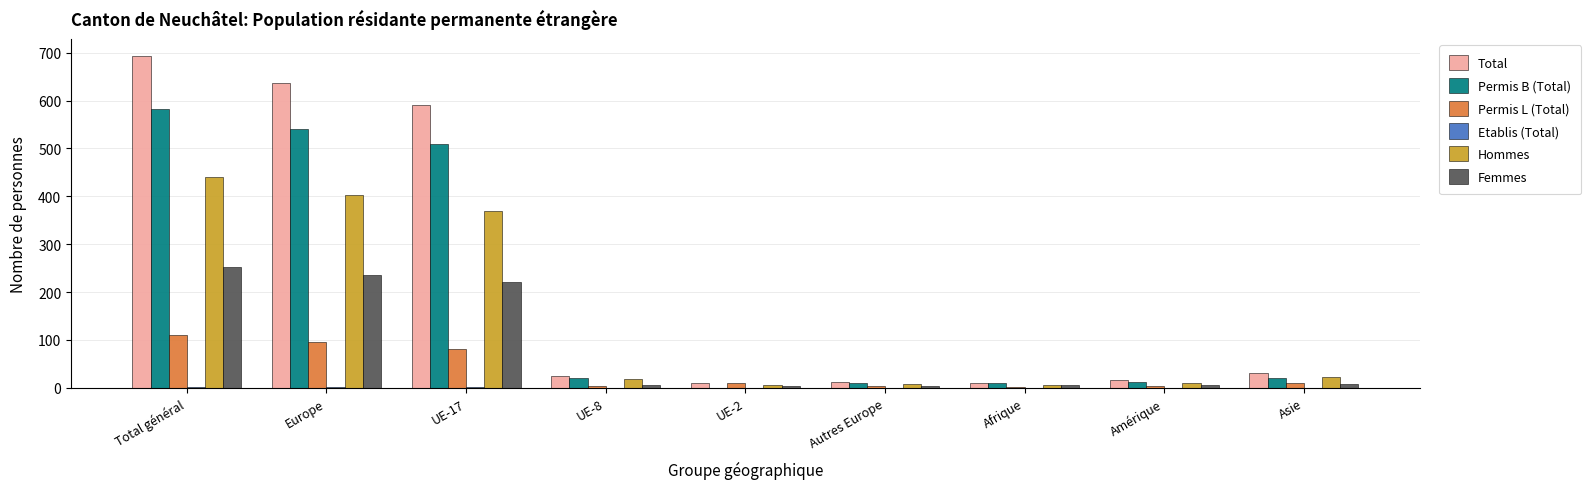

Is the value of Total at UE-17 greater than the value of Hommes at UE-8?

Yes